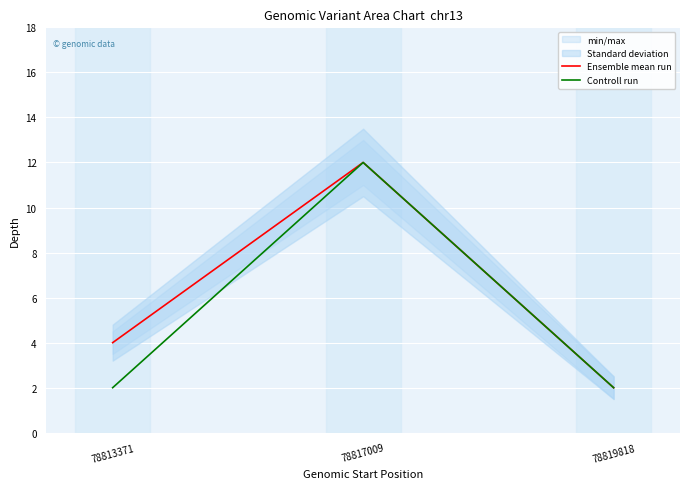

Reading right to left, transcribe all the data shown in this chart.

Ensemble mean run: 2.0	12.0	4.0
Controll run: 2.0	12.0	2.0